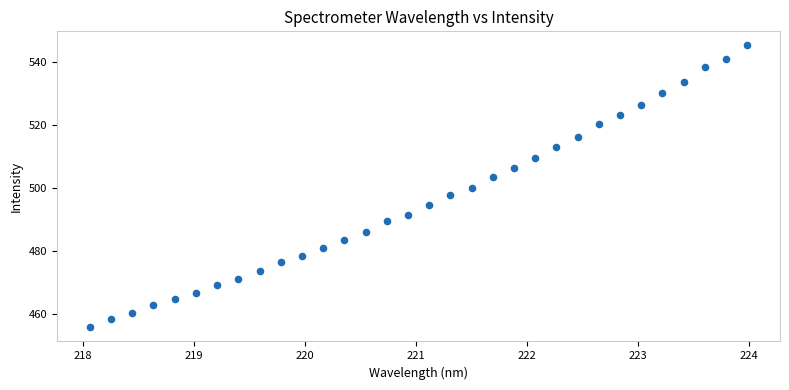

What is the range of X values (max minus min)?

5.9